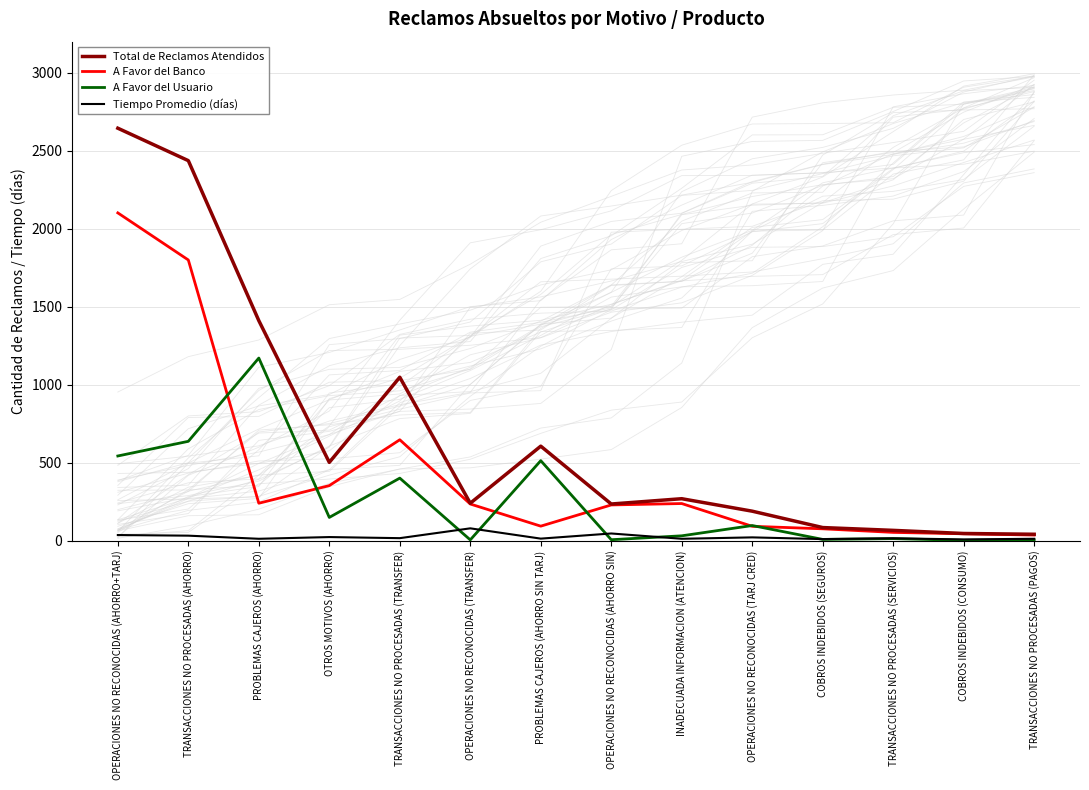

What is the approximate value of A Favor del Banco at OTROS MOTIVOS (AHORRO)?

353